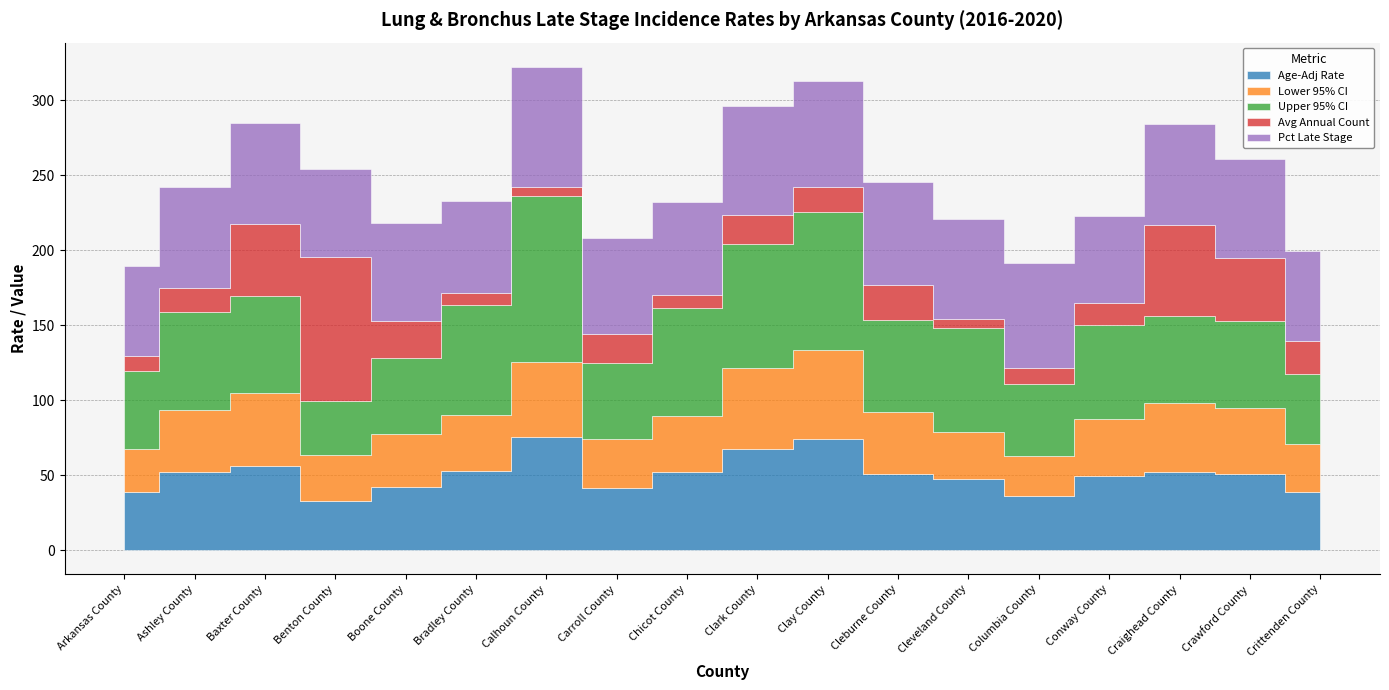

Rank the series by their maximum value, from highest to lowest.

Upper 95% CI, Avg Annual Count, Pct Late Stage, Age-Adj Rate, Lower 95% CI